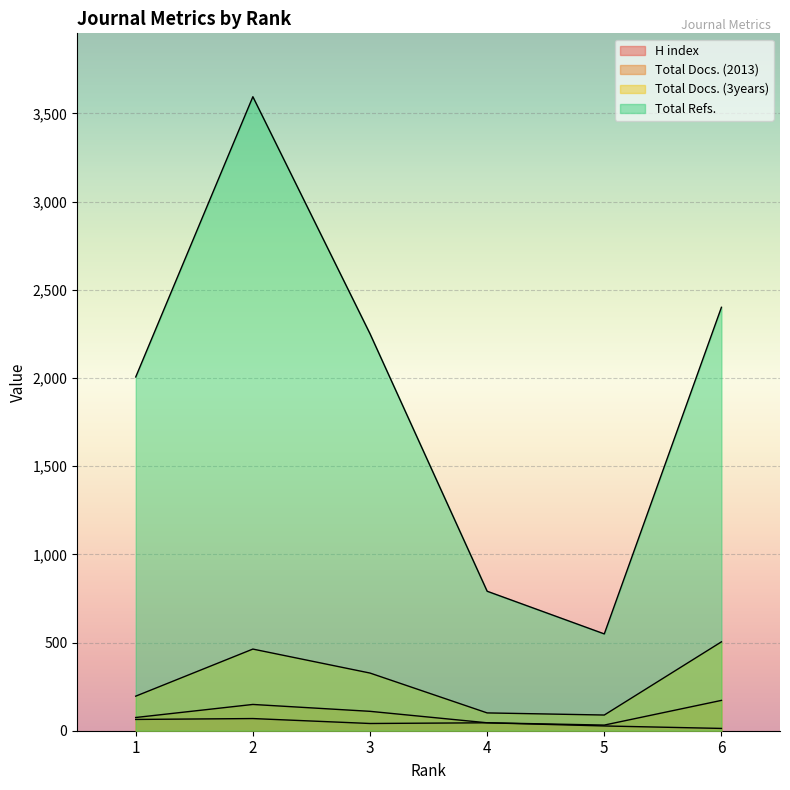

What is the approximate value of Total Docs. (2013) at 1, to the nearest 10?

80